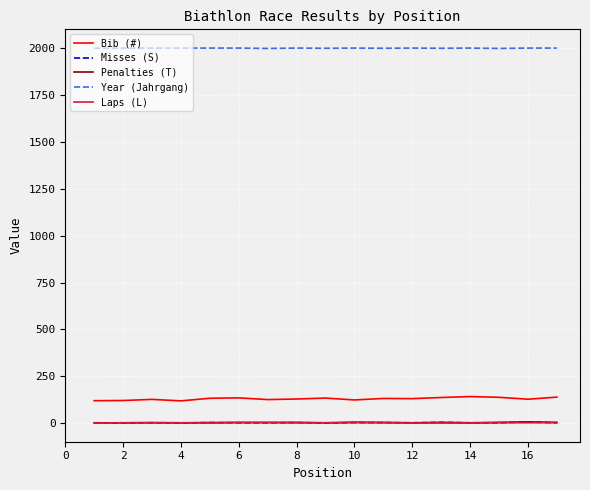

Which series has the largest total across all categories?

Year (Jahrgang)